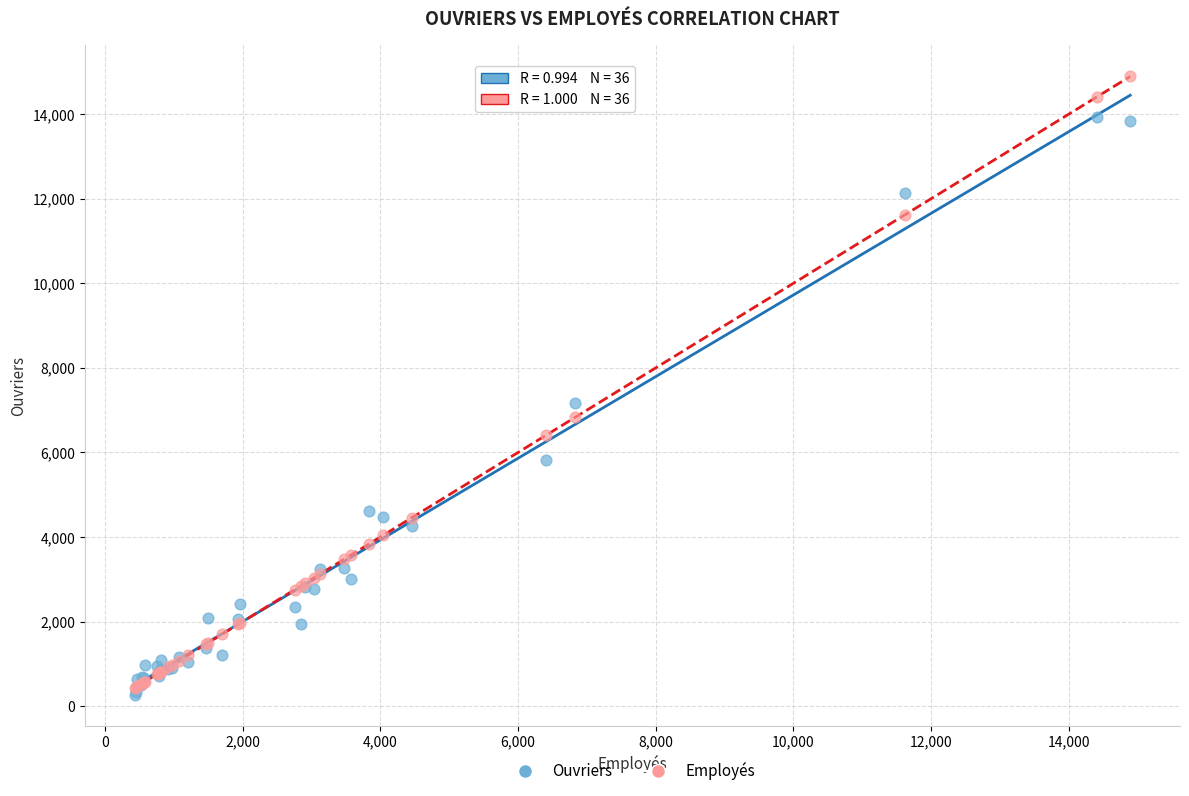

In the Employés series, what Y value is closest to 7661?

6827.0